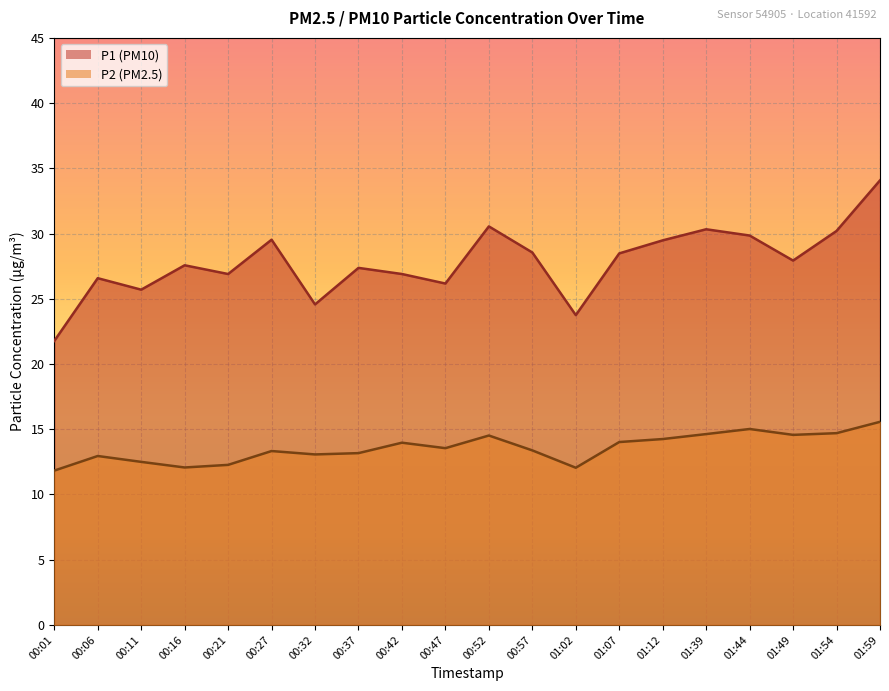

Rank the series by their average value, from highest to lowest.

P1 (PM10), P2 (PM2.5)